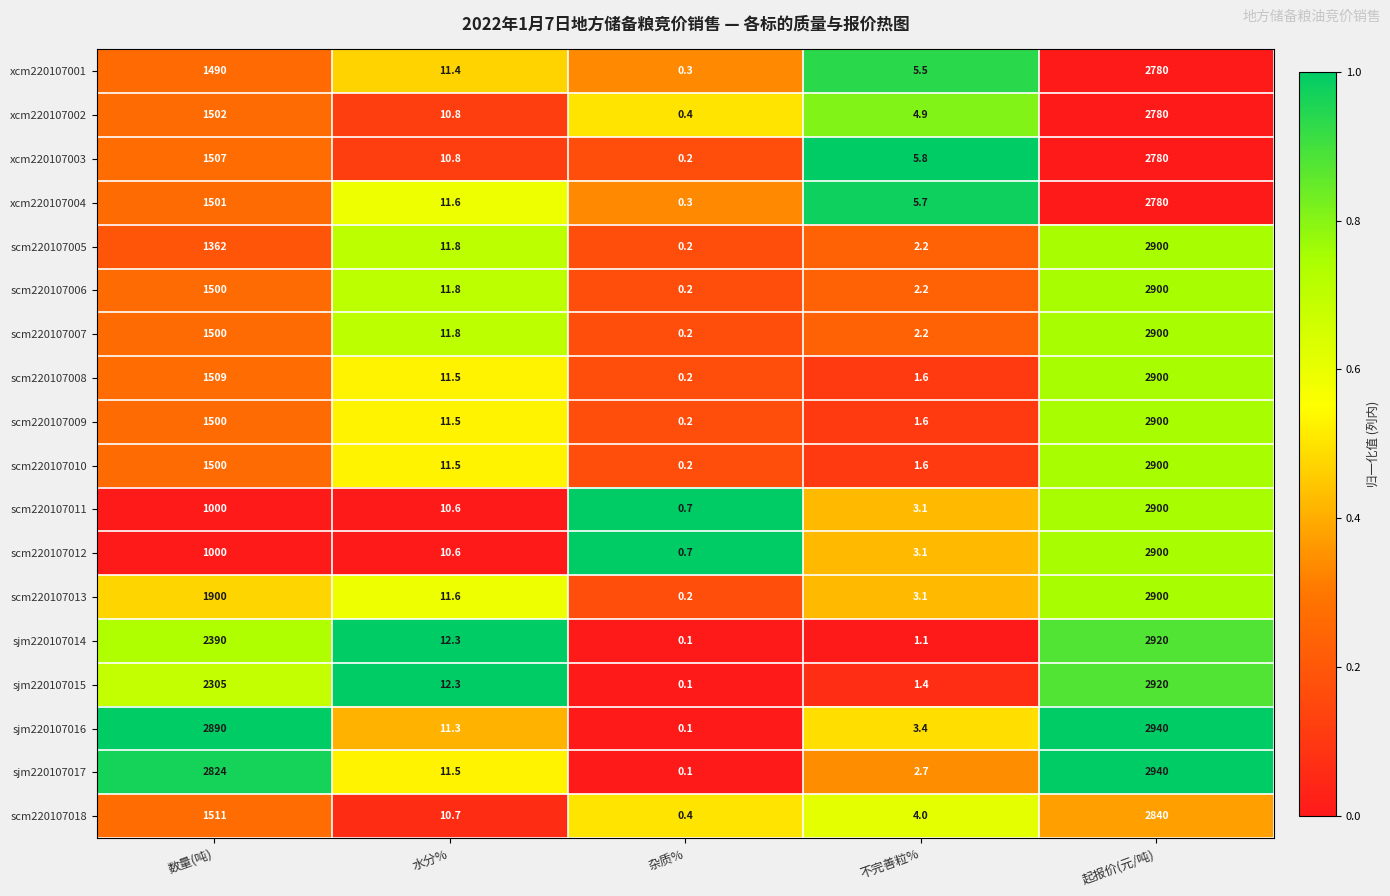

What is the difference between the maximum and minimum values in the sjm220107016 series?

2939.9